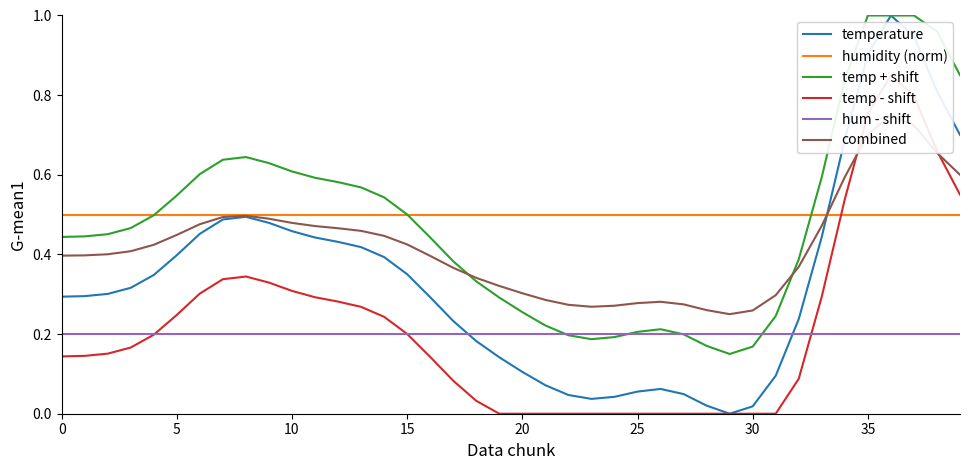

Is this an area chart (filled region under the line)?

No